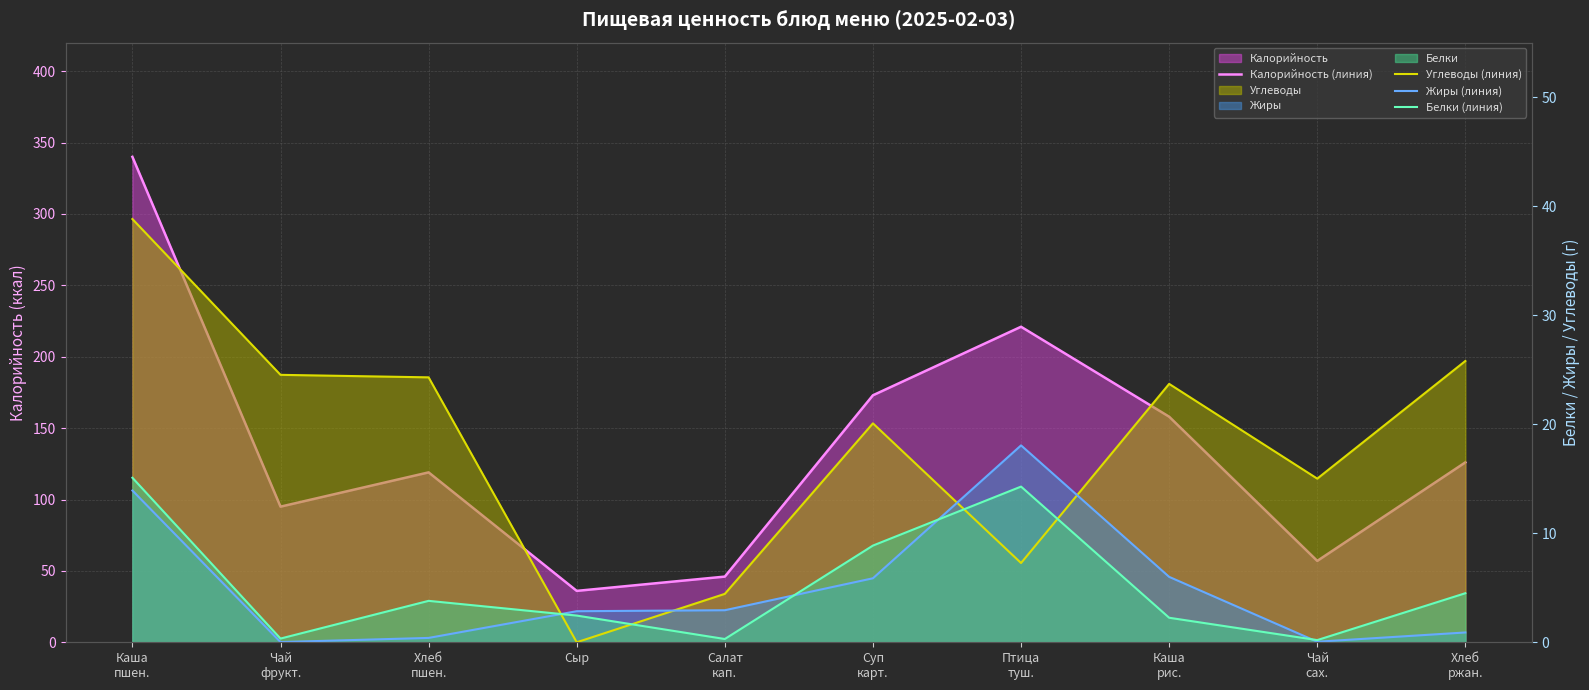

Between Чай
фрукт. and Салат
кап., which is larger?

Чай
фрукт.